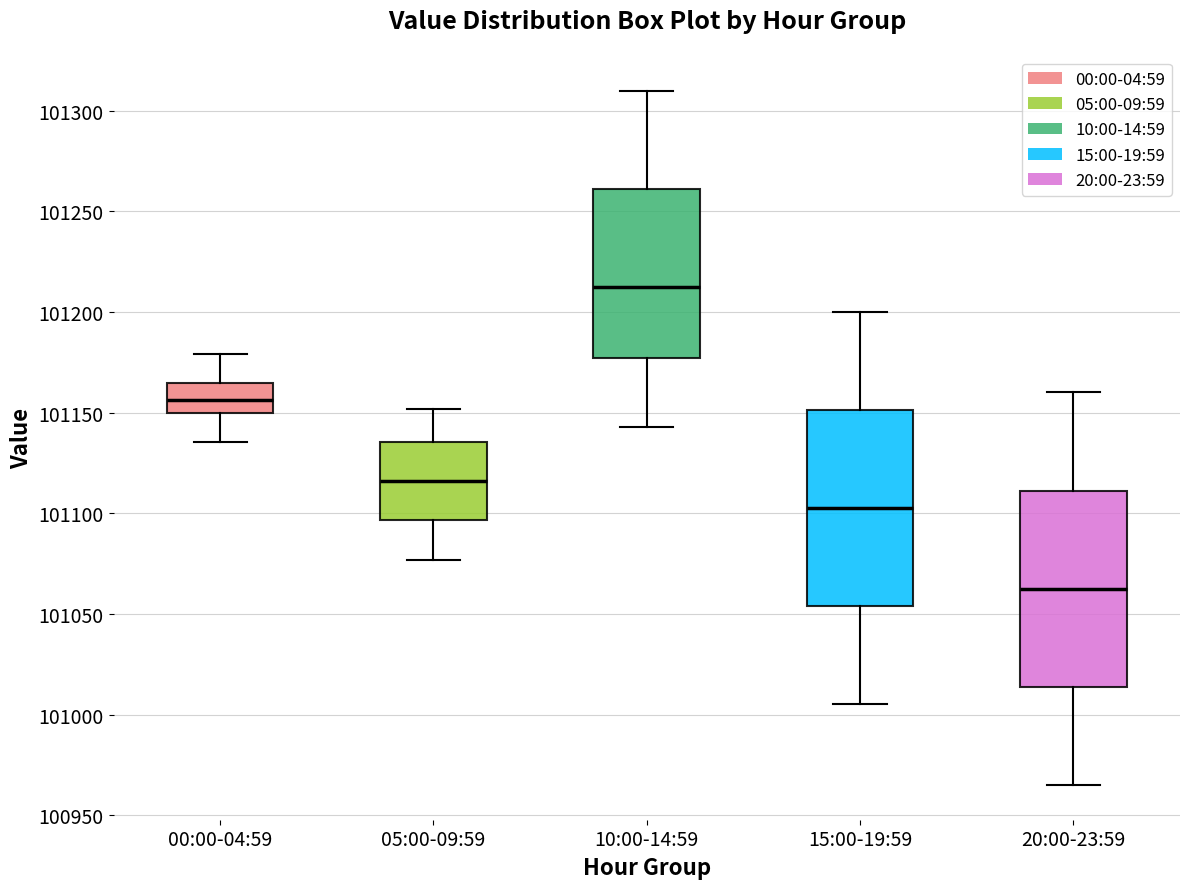

Where is the lower edge of the box for 00:00-04:59 on the y-axis? The values are not printed on the chart, so give them approximately, as read against the axis.

101150